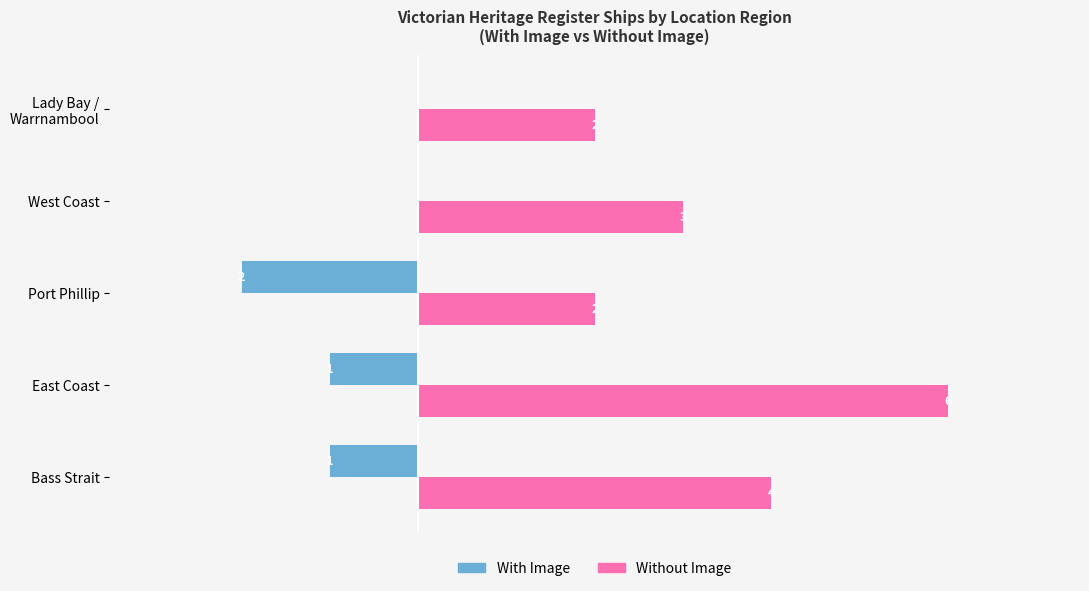

At which label does Without Image reach its peak?

East Coast